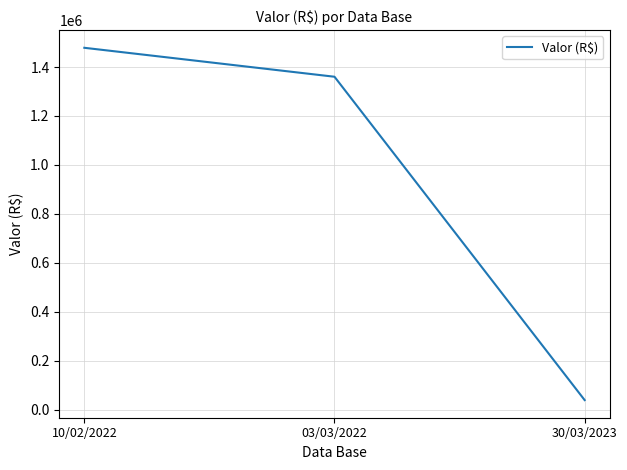

What is the greatest value displayed?

1478545.6